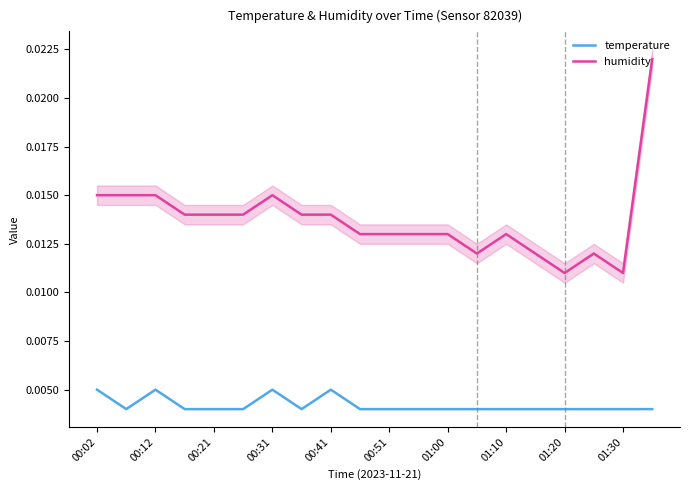

The value of temperature at 15 is 0.0. True or false?

True